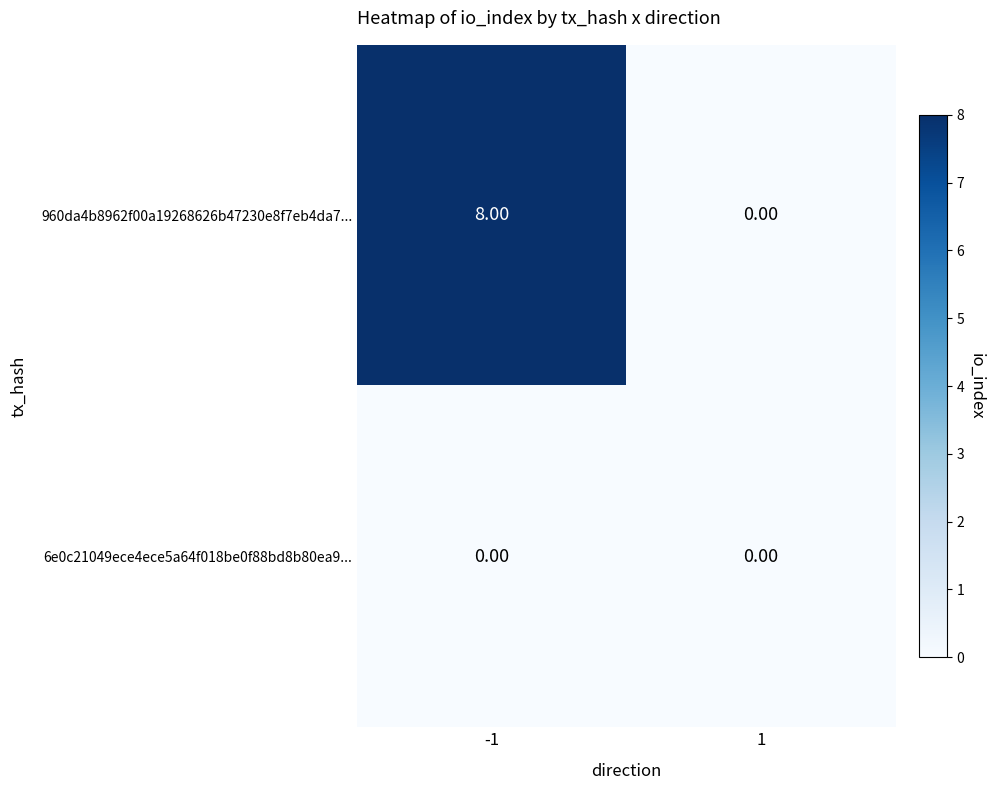

At -1, list the series in order from largest to smallest.

960da4b8962f00a19268626b47230e8f7eb4da7..., 6e0c21049ece4ece5a64f018be0f88bd8b80ea9...